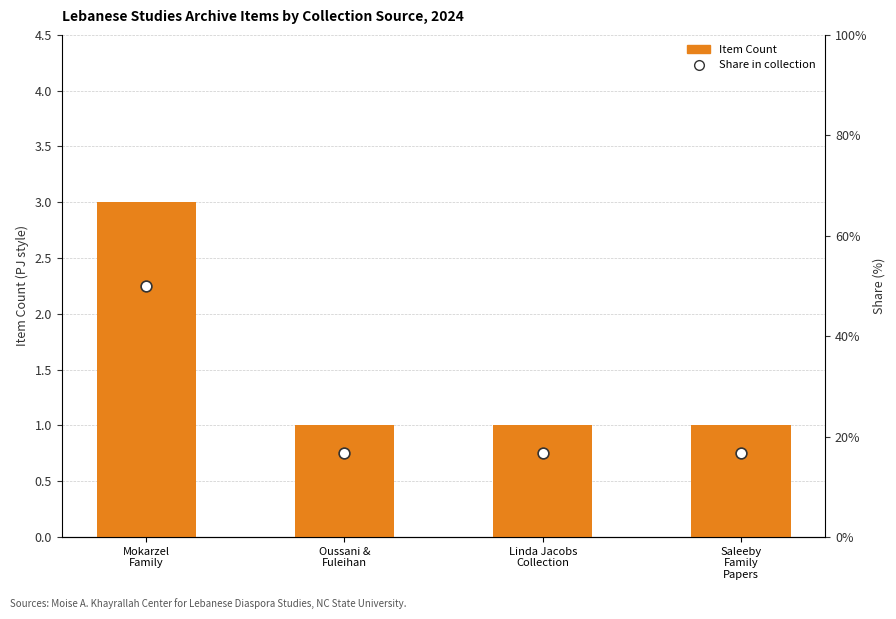

At how many categories does at least one series exceed 4?

4